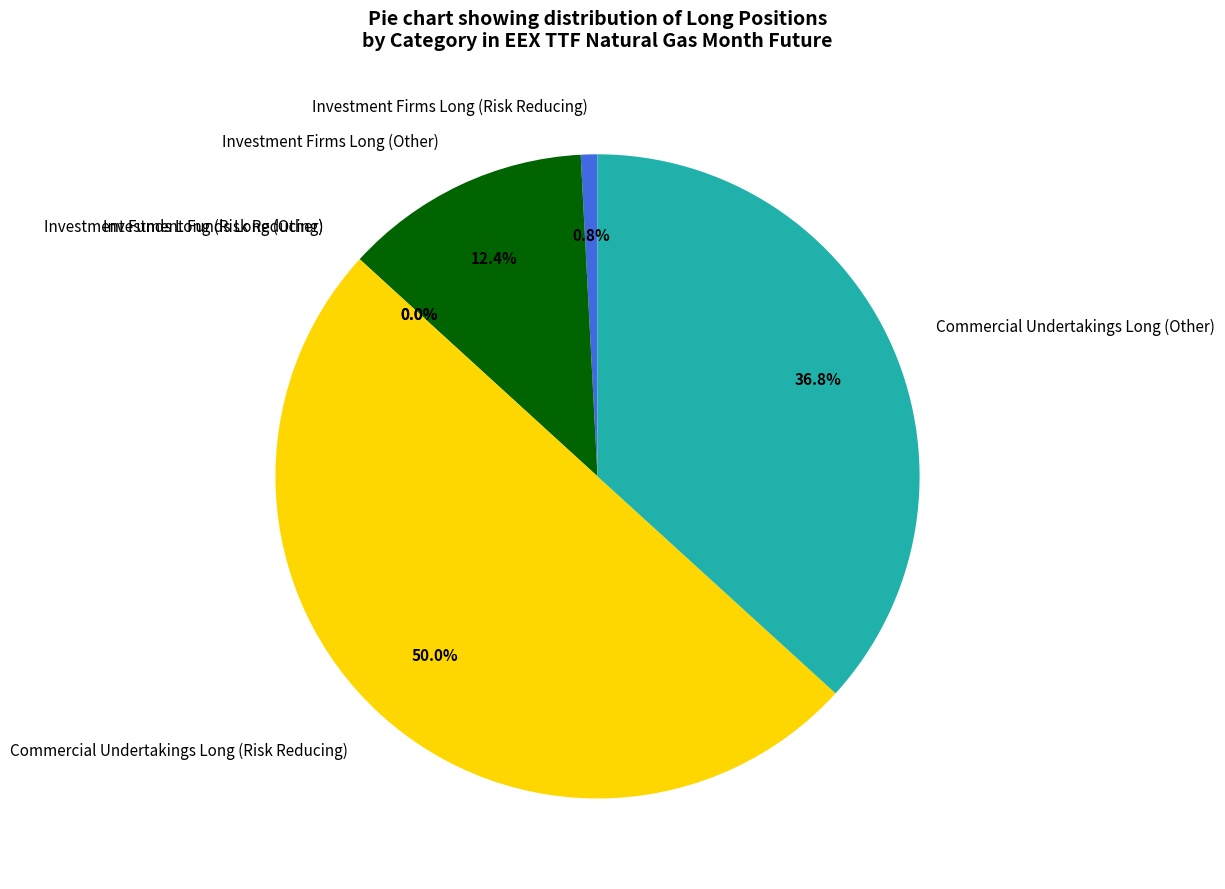

What is the majority slice?

Commercial Undertakings Long (Risk Reducing)